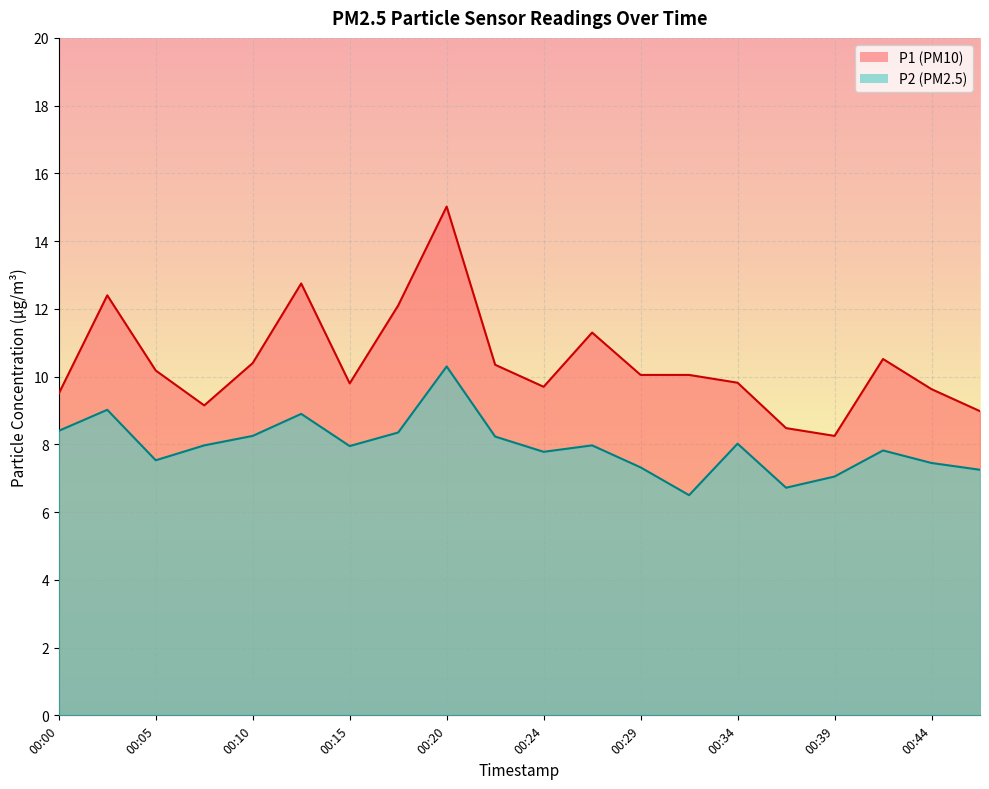

What is the value of the P1 point at the 8th from the left?

12.1